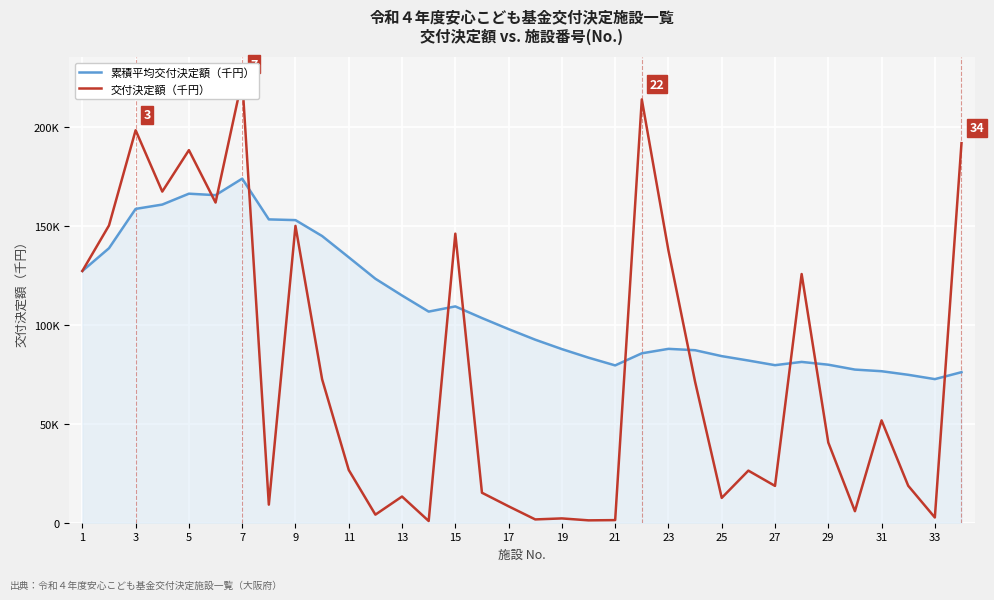

Is the value of 交付決定額（千円） at 33 greater than the value of 累積平均交付決定額（千円） at 3?

No